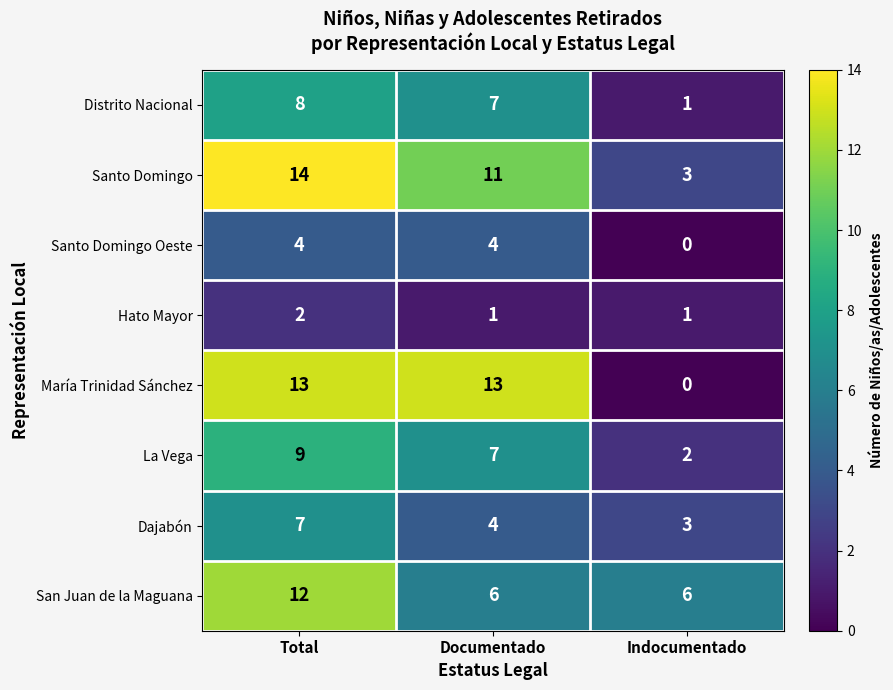

Reading left to right, extract all data points from this chart.

Distrito Nacional: 8	7	1
Santo Domingo: 14	11	3
Santo Domingo Oeste: 4	4	0
Hato Mayor: 2	1	1
María Trinidad Sánchez: 13	13	0
La Vega: 9	7	2
Dajabón: 7	4	3
San Juan de la Maguana: 12	6	6